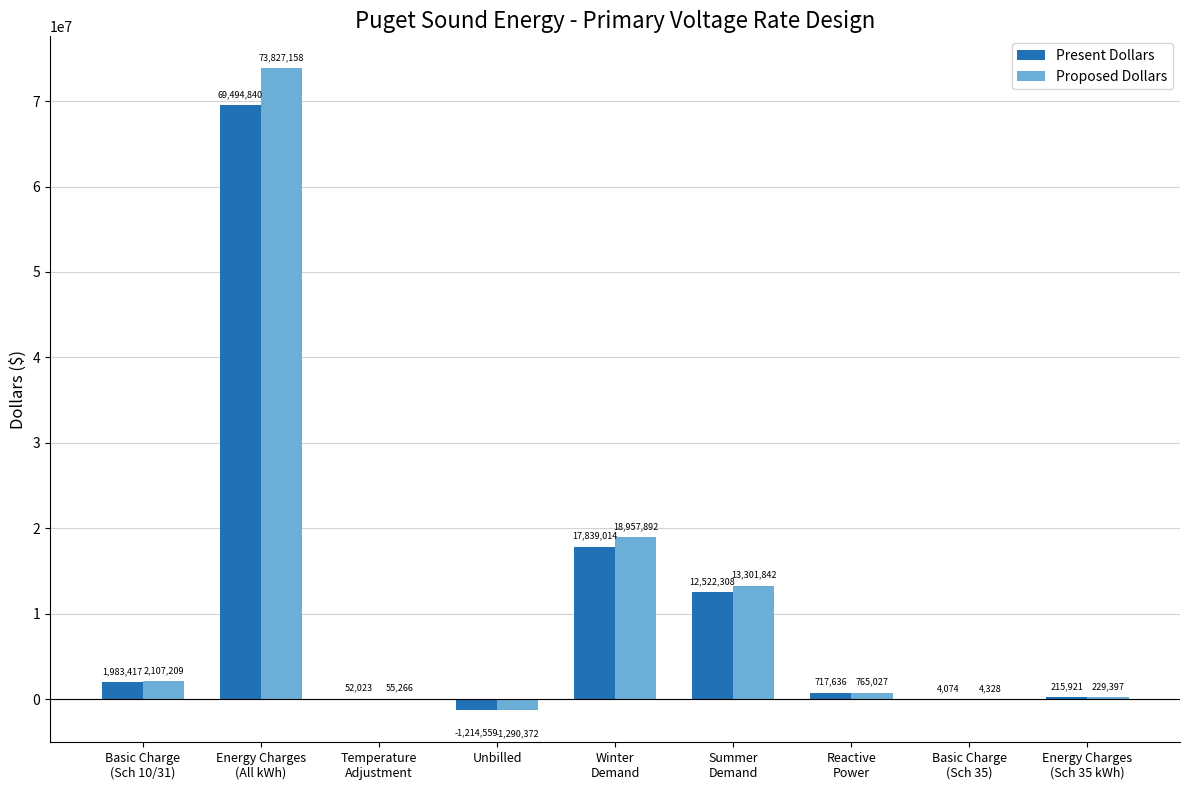

What is the maximum value shown in the chart?

73827158